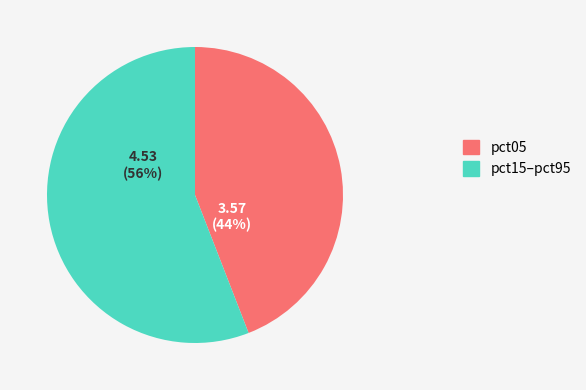

To the nearest percent, what is the difference between the largest and smallest slice percentages?

12%